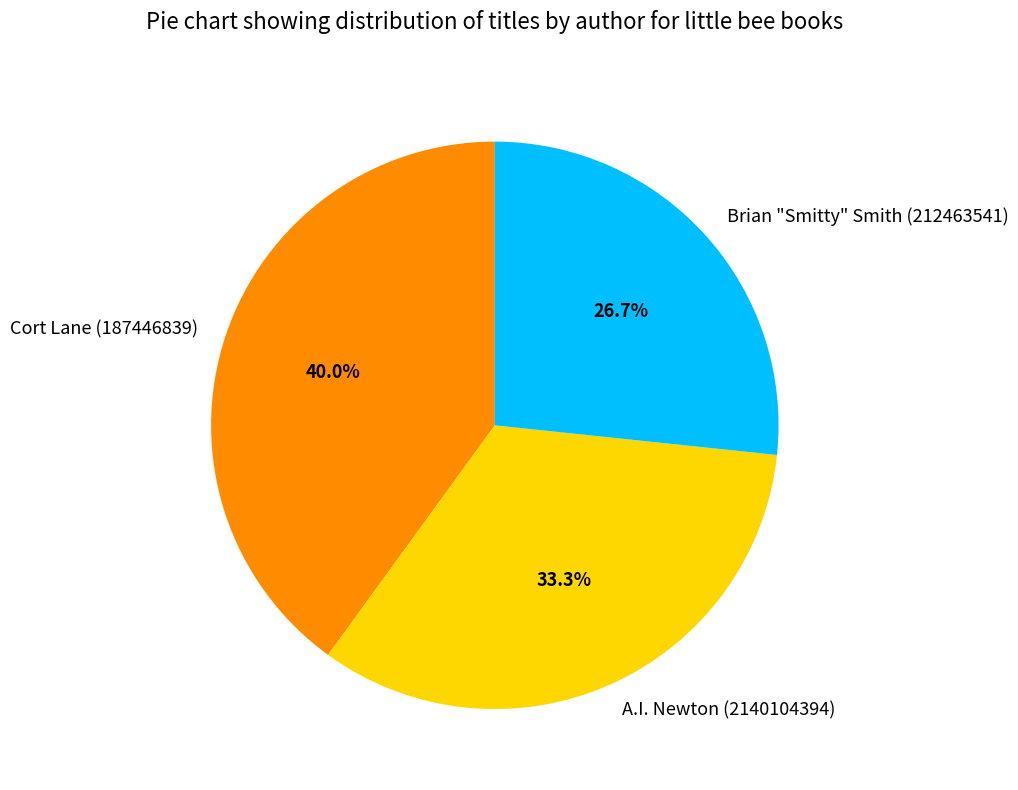

To the nearest percent, what portion does Cort Lane (187446839) represent?

40%